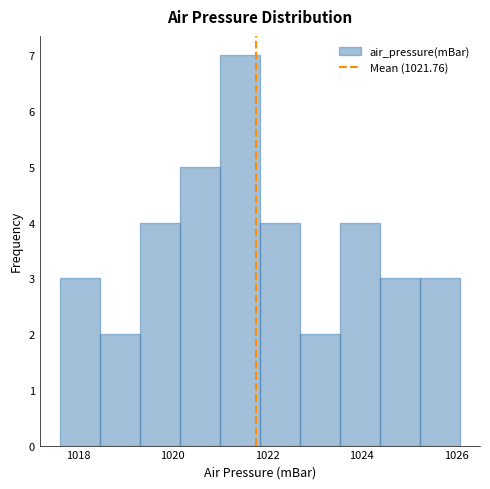

How tall is the bar that spans 1021.0 to 1021.8 on the x-axis? Neither the bar edges nor the heights are printed on the chart, so give them approximately, as read against the axes.

7